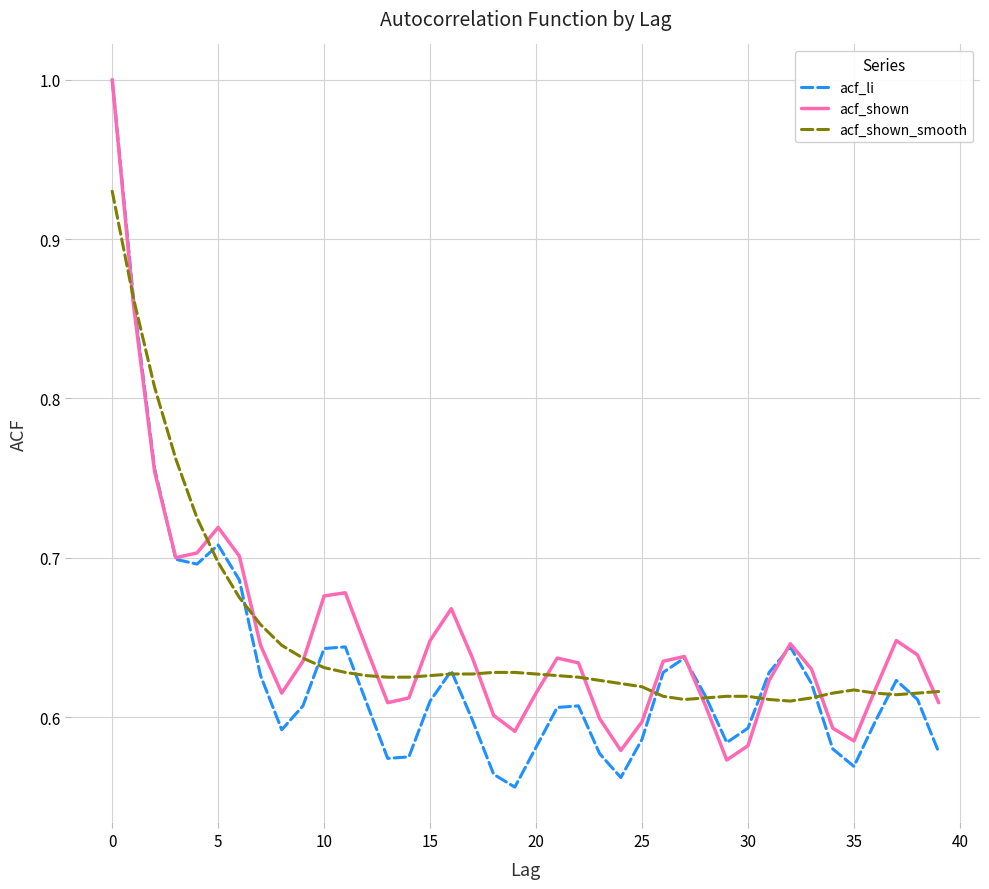

What is the greatest value displayed?

1.0